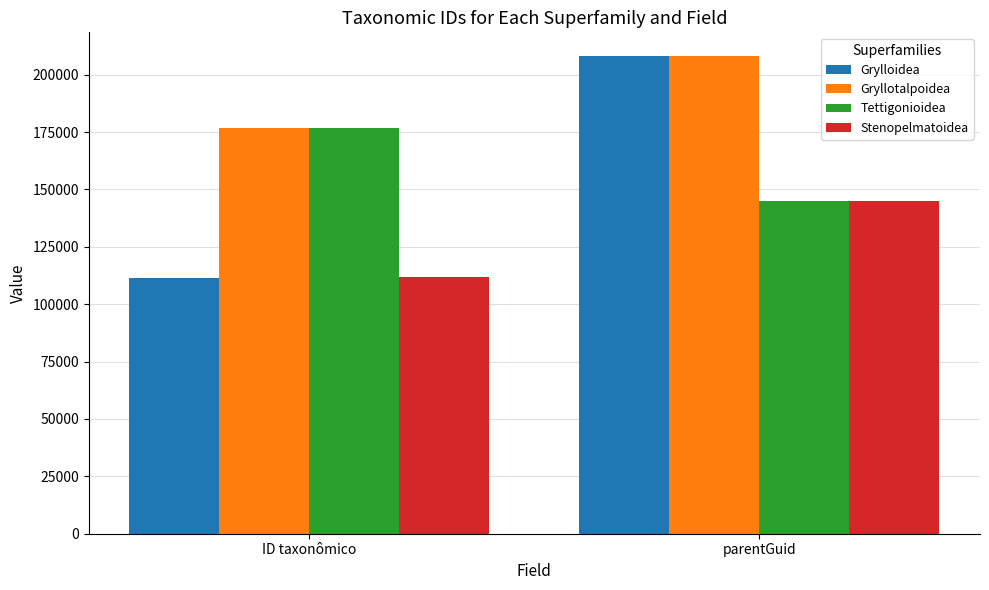

At how many categories does at least one series exceed 149247?

2